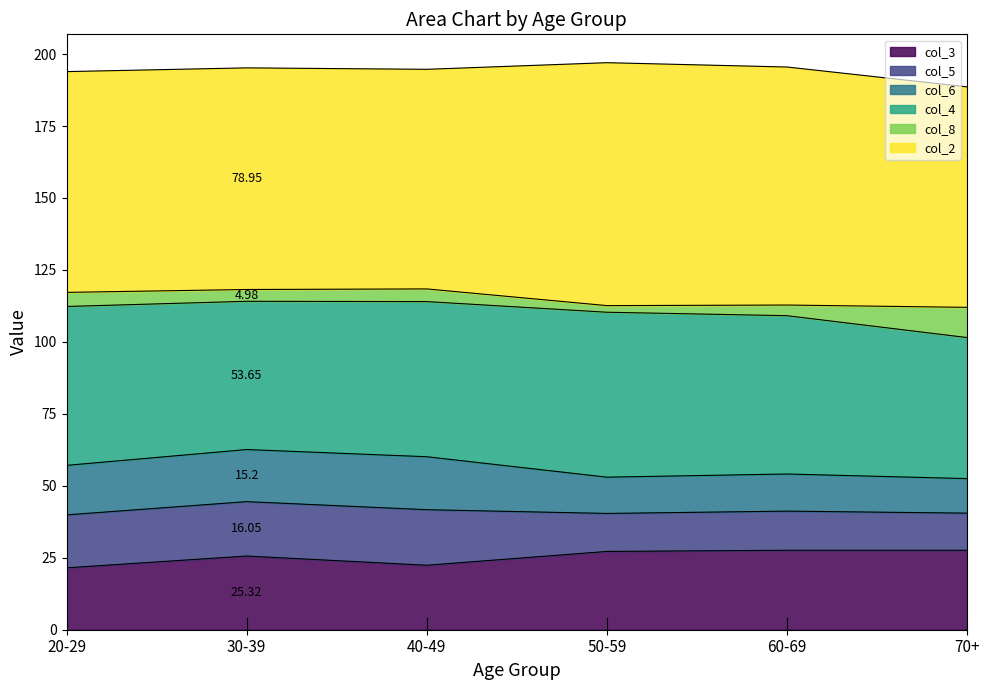

True or false: col_5 and col_8 cross at least once.

False